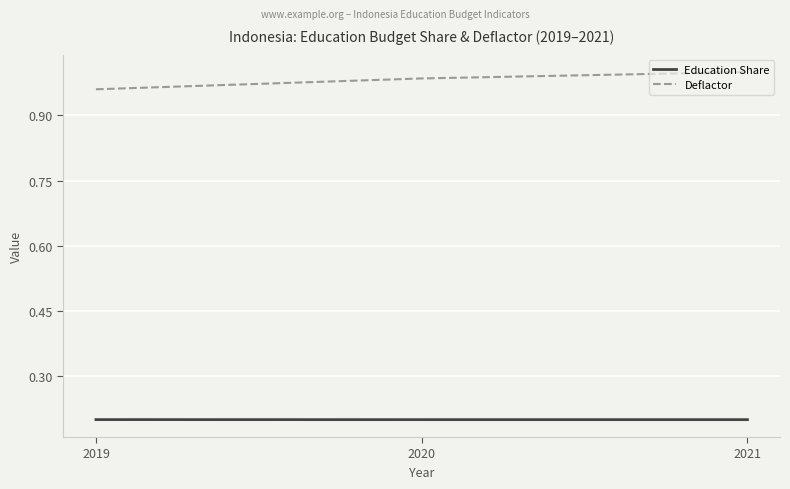

Rank the series at 2020 from highest to lowest value.

Deflactor, Education Share